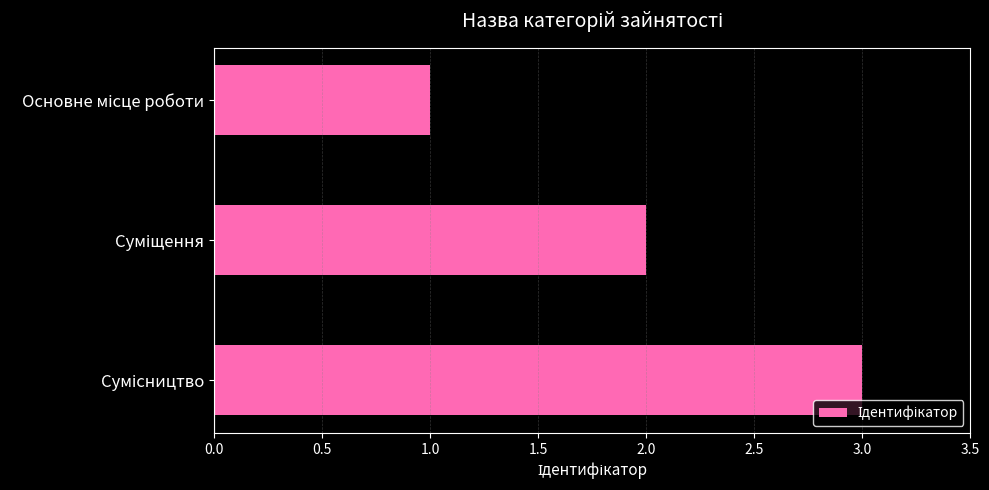

What is the maximum value shown in the chart?

3